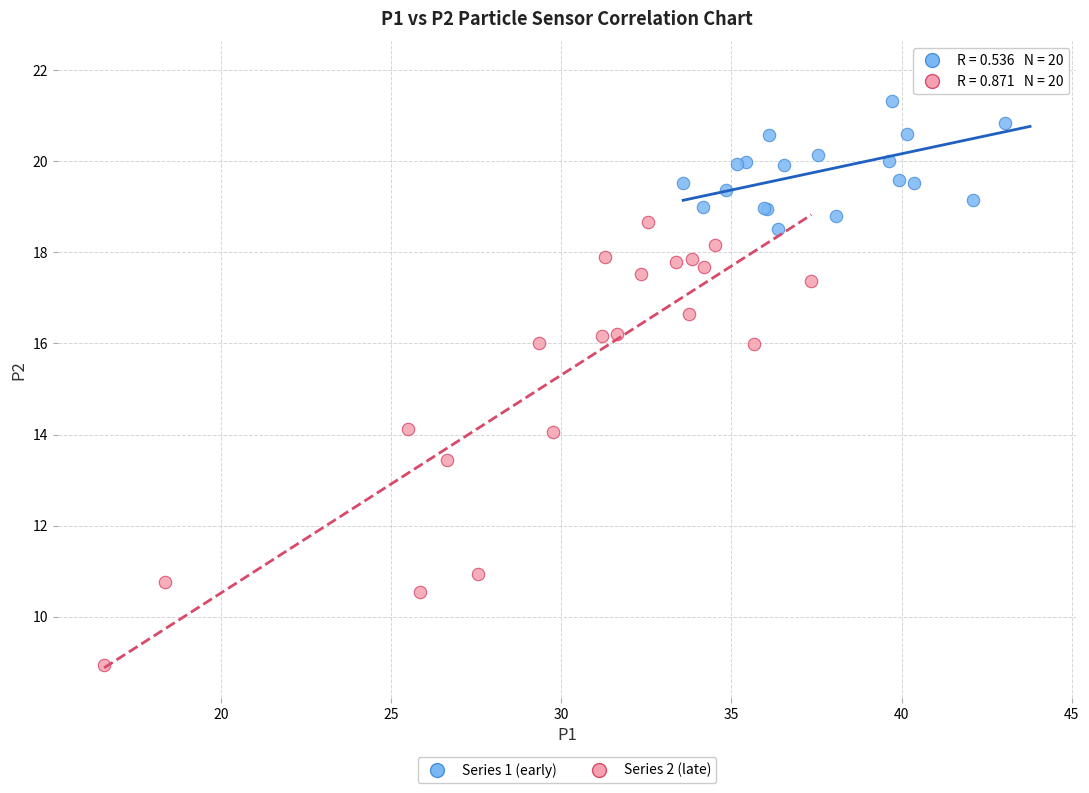

Which series has the largest Y range (max minus min)?

Series 2 (late)